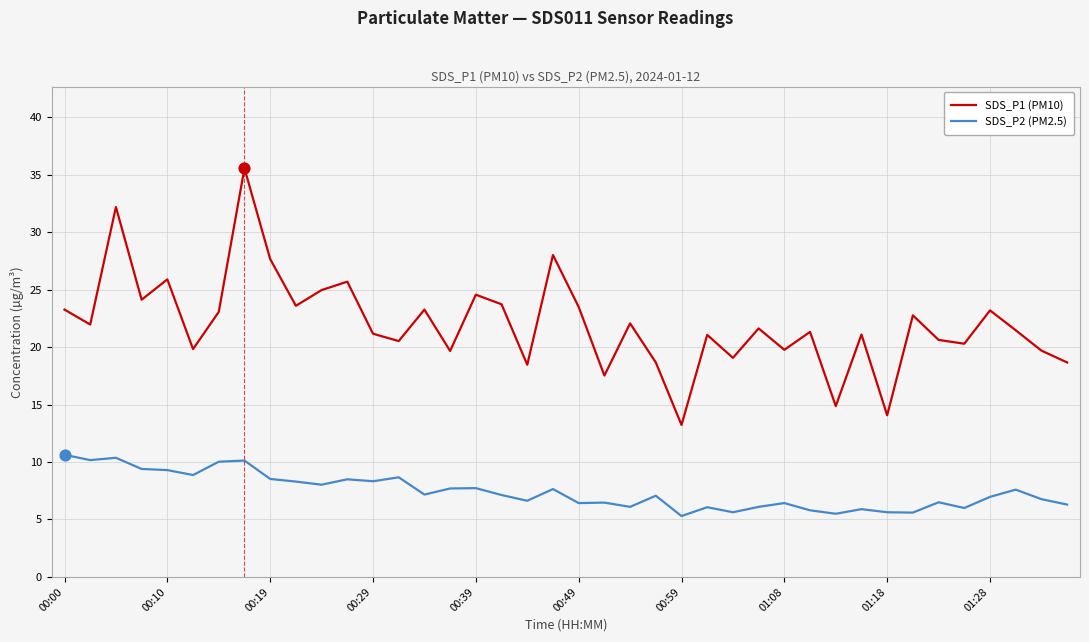

Which series has the largest total across all categories?

SDS_P1 (PM10)